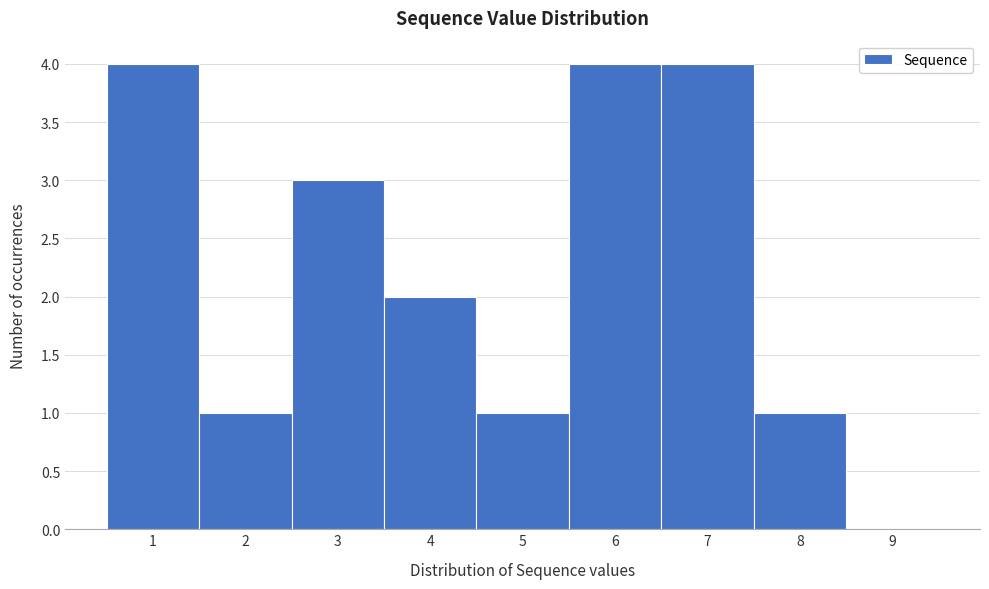

What is the height of the bar covering 1.5 to 2.5 on the x-axis? The values are not printed on the chart, so give them approximately, as read against the axis.

1